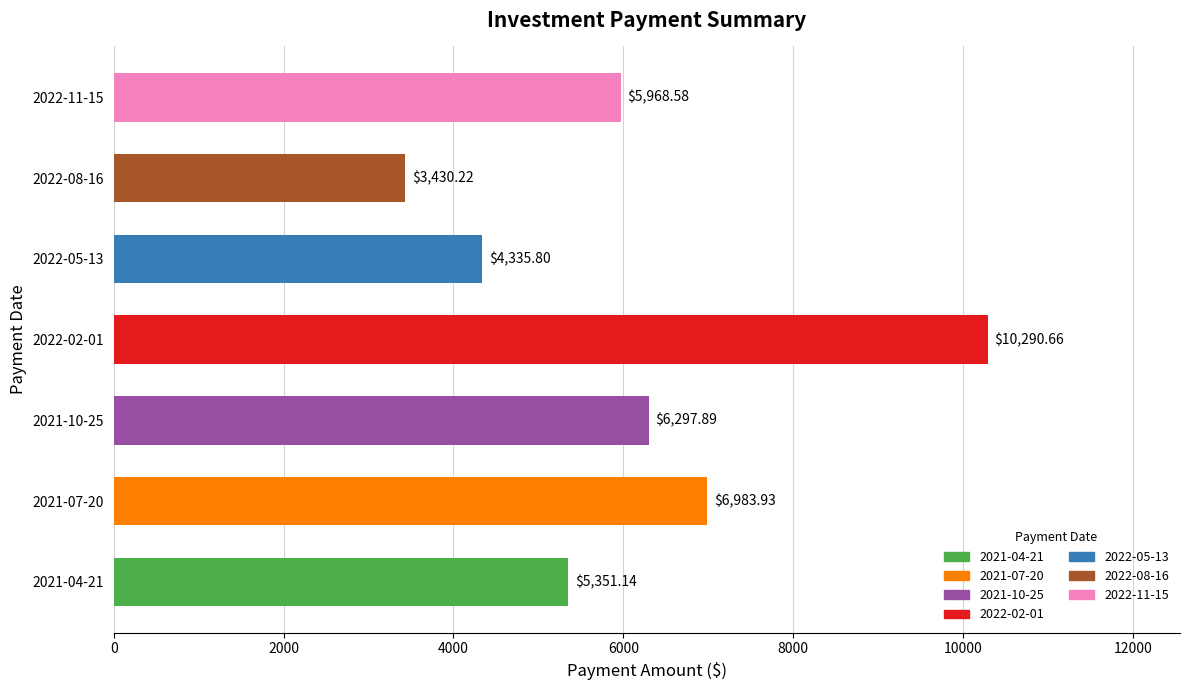

Approximately how many times larger is the value at 2022-02-01 compared to 2021-07-20?

1.5